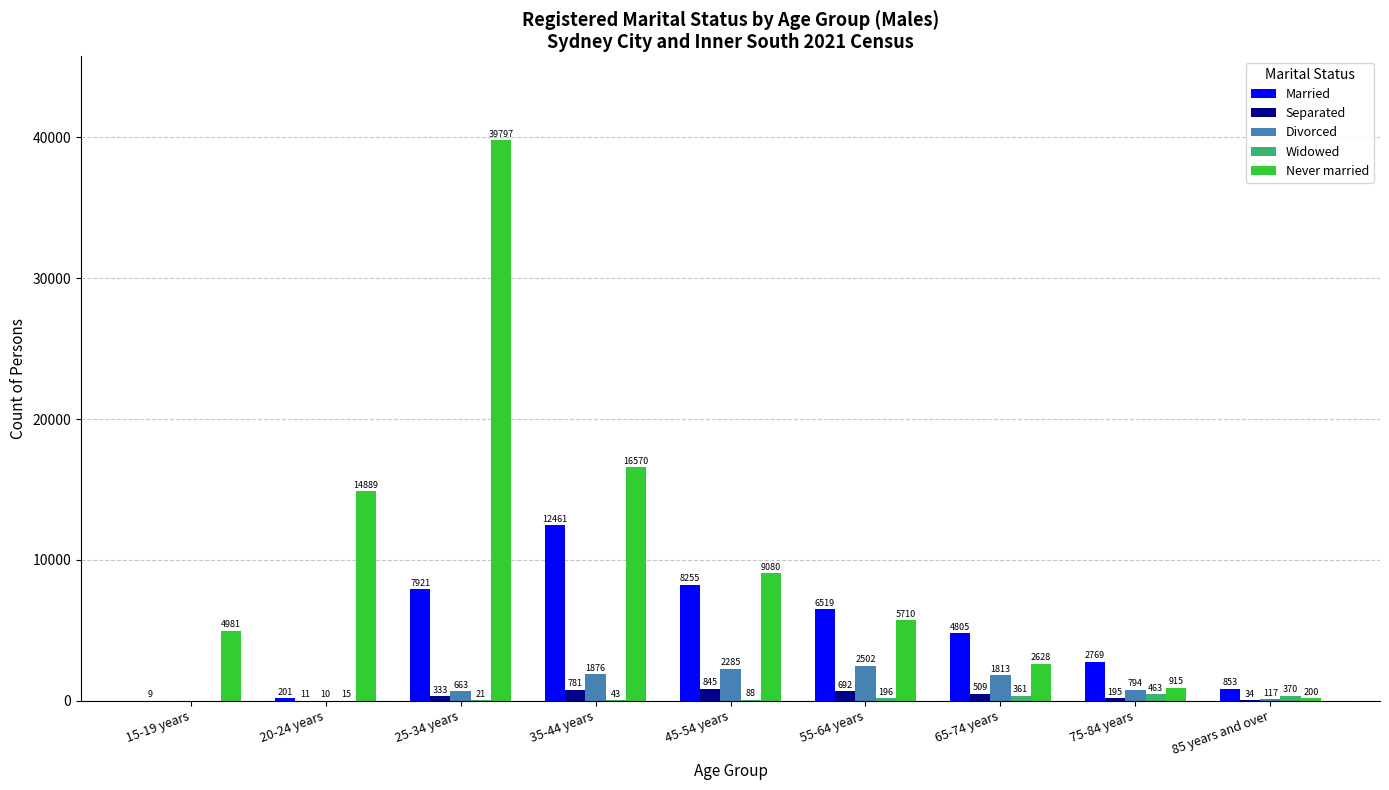

How many values in Separated are above zero?

8